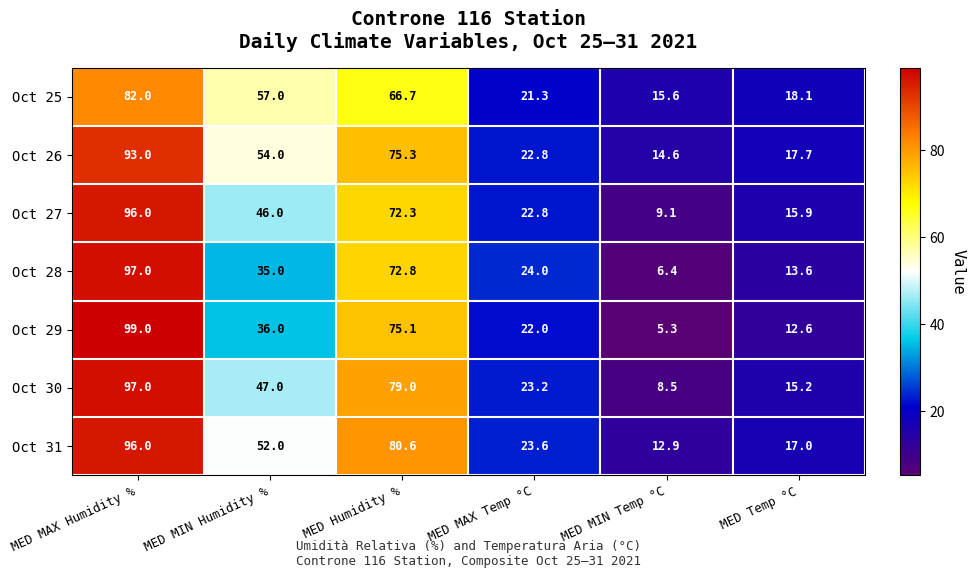

What is the total value across all series at MED MAX Temp °C?

159.7